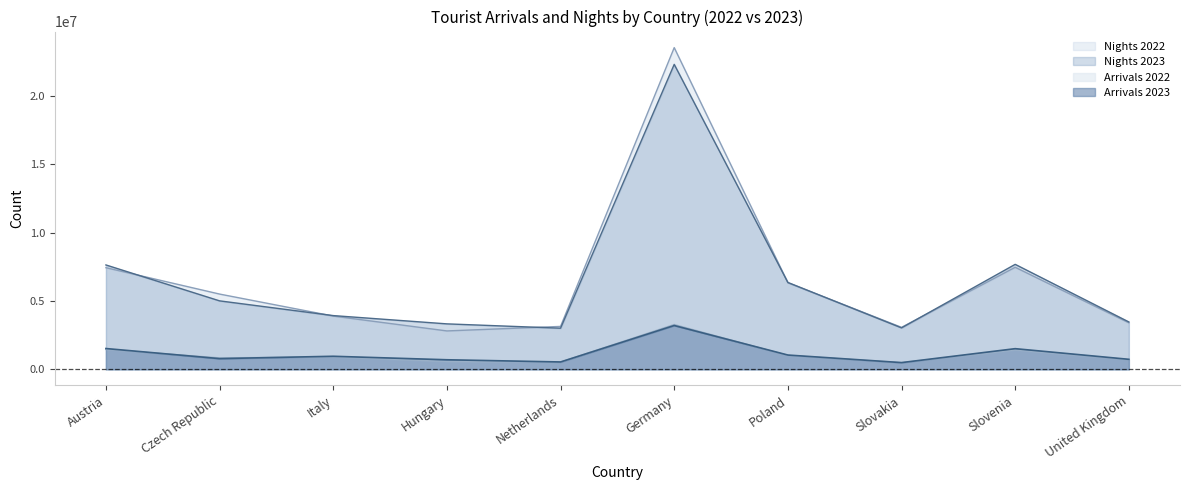

Count the number of data series in this chart.

4